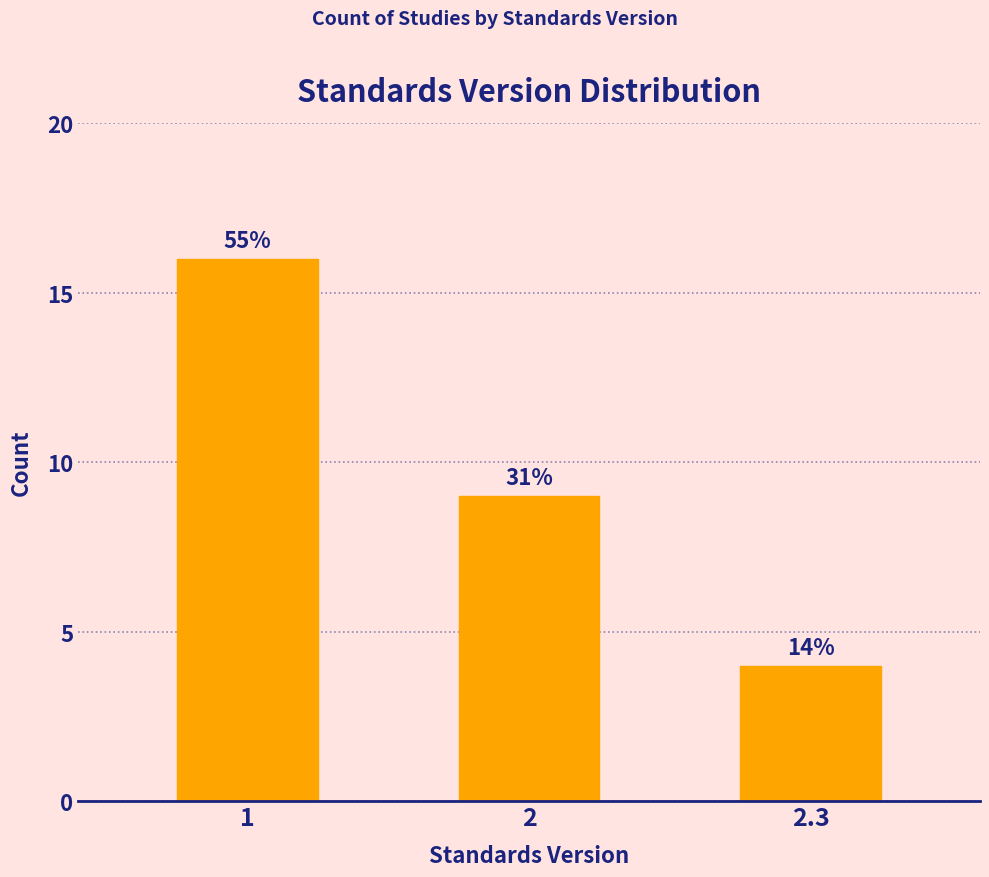

Are the bars horizontal?

No